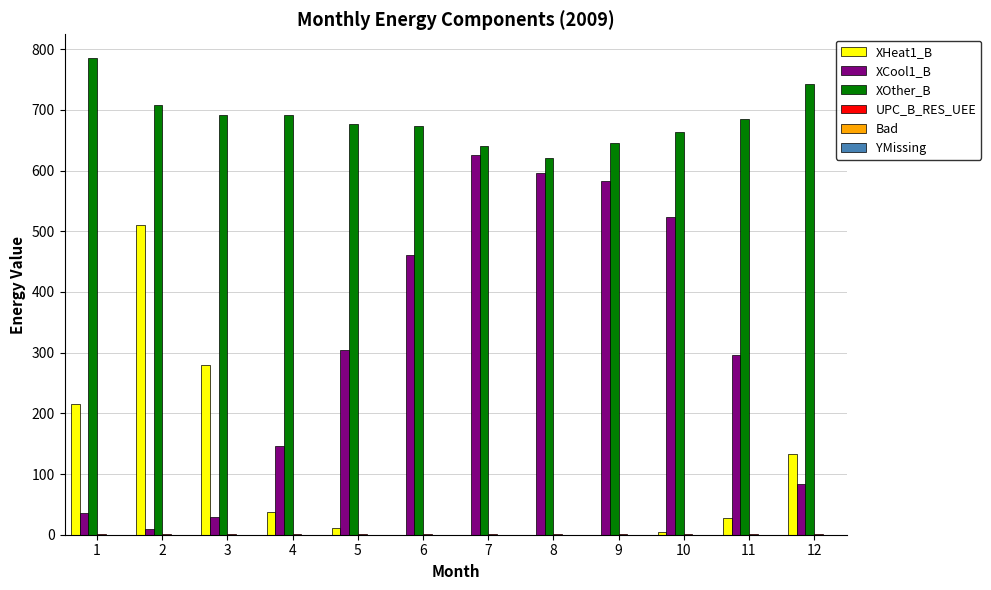

What is the highest value of the XOther_B series?

785.4